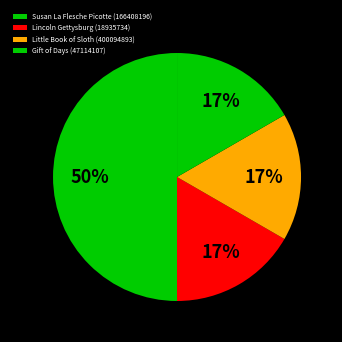

Rank the categories by value from lowest to highest.

Lincoln Gettysburg (18935734), Little Book of Sloth (400094893), Gift of Days (47114107), Susan La Flesche Picotte (166408196)